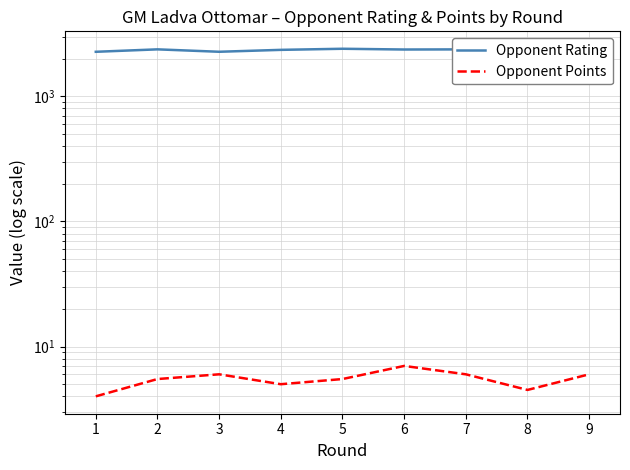

The Opponent Points series shows 6.0 at 3. True or false?

True